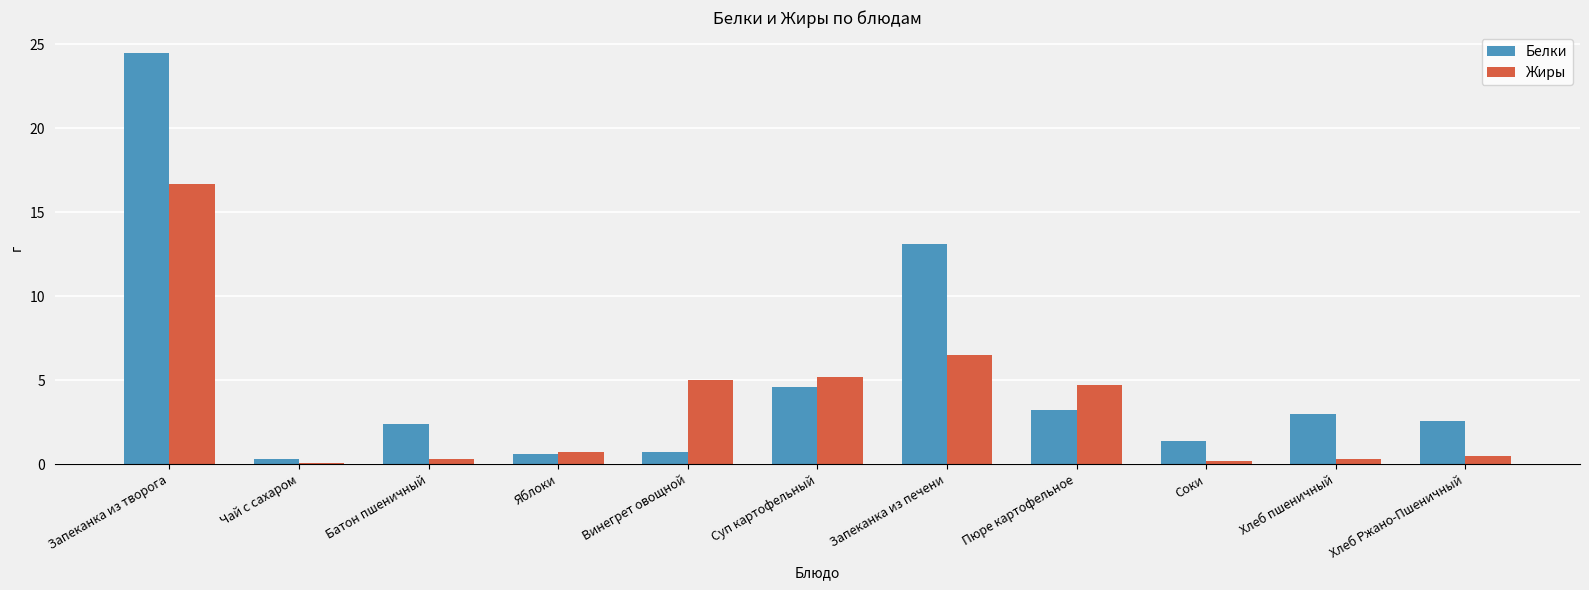

Which series changed the most between Суп картофельный and Запеканка из печени?

Белки